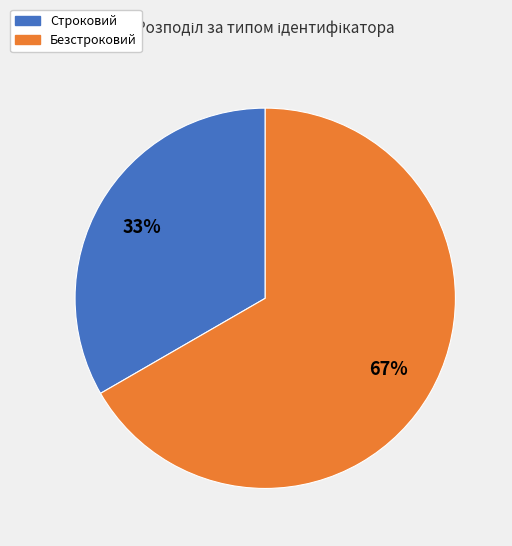

Do Строковий and Безстроковий together represent more than half of the pie?

Yes